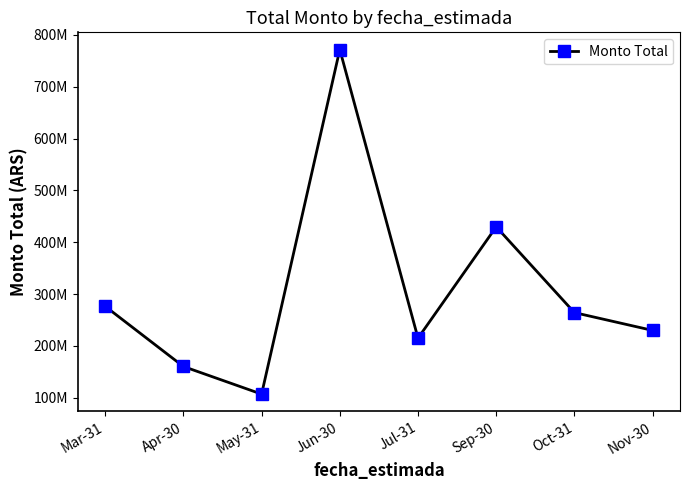

List the labels in order of value, largest first.

Jun-30, Sep-30, Mar-31, Oct-31, Nov-30, Jul-31, Apr-30, May-31